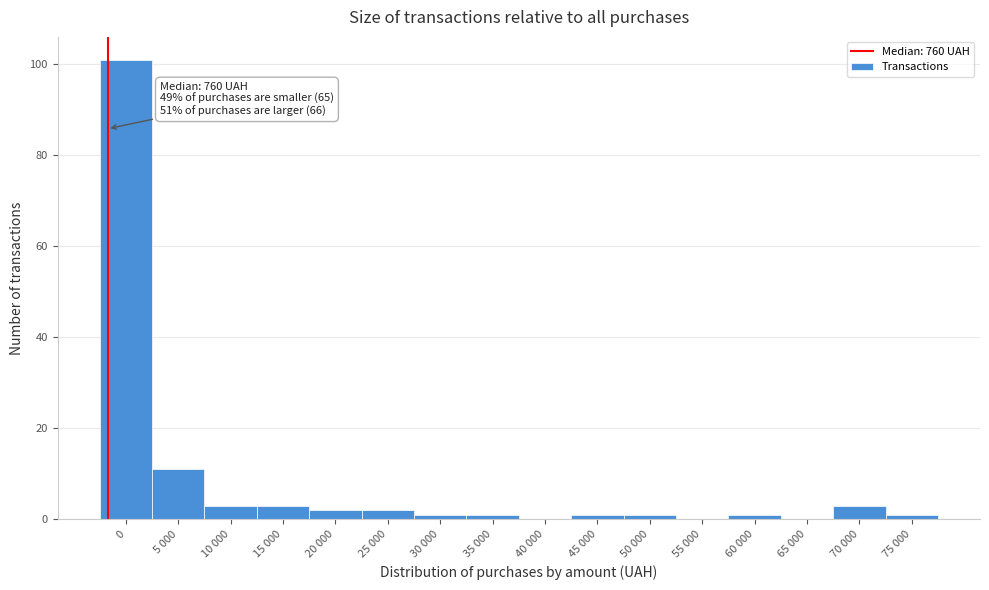

Reading right to left, list all the values displayed in this chart.

75 000=1	70 000=3	65 000=0	60 000=1	55 000=0	50 000=1	45 000=1	40 000=0	35 000=1	30 000=1	25 000=2	20 000=2	15 000=3	10 000=3	5 000=11	0=101